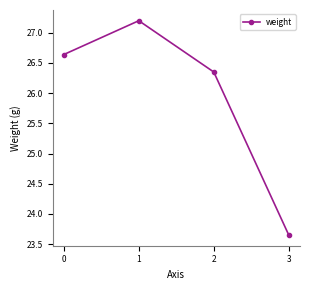

What is the ratio of the value at 1 to the value at 3?

1.2